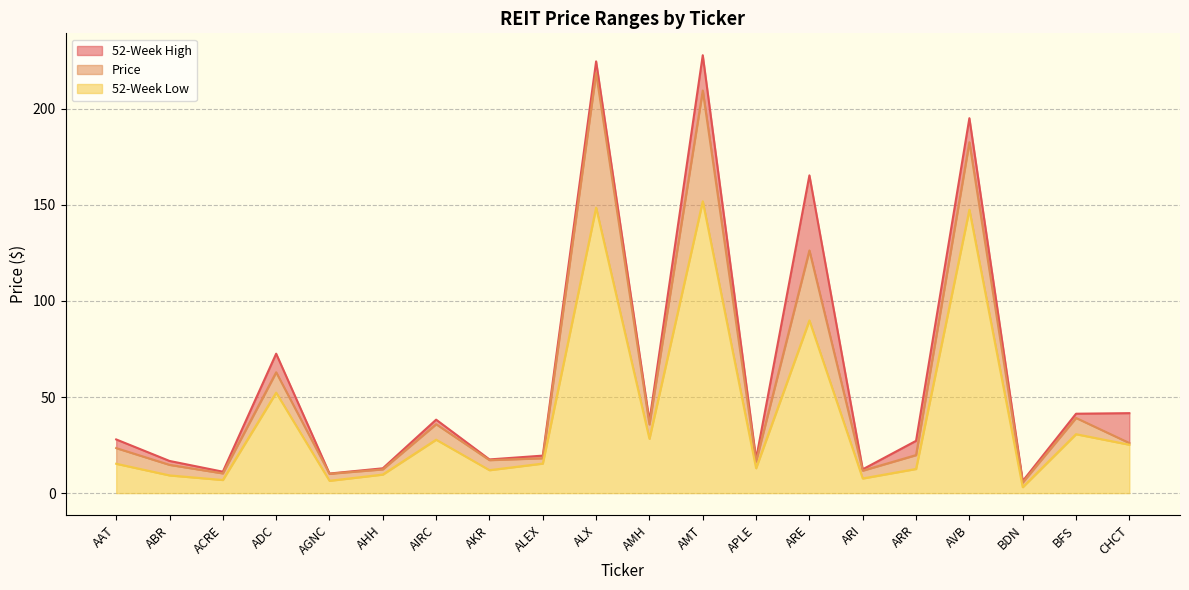

What value does the Price series have at AVB?

182.5